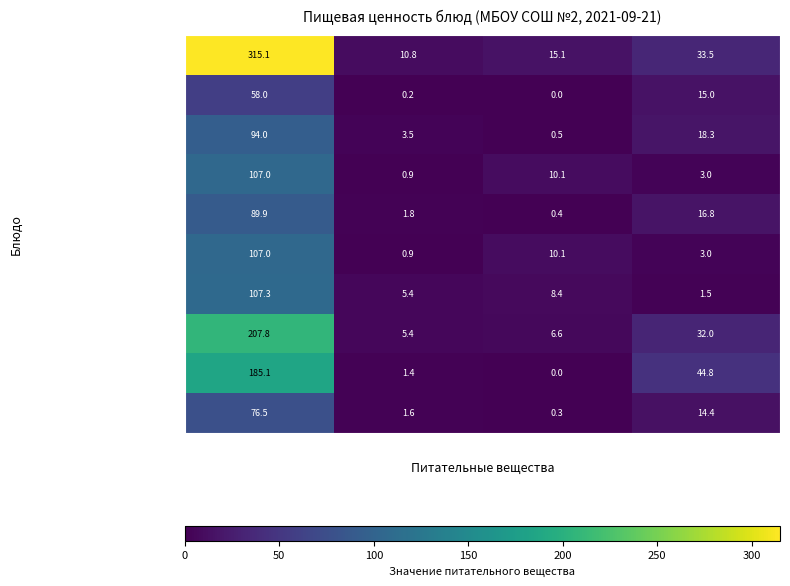

What is the maximum value shown in the chart?

315.1